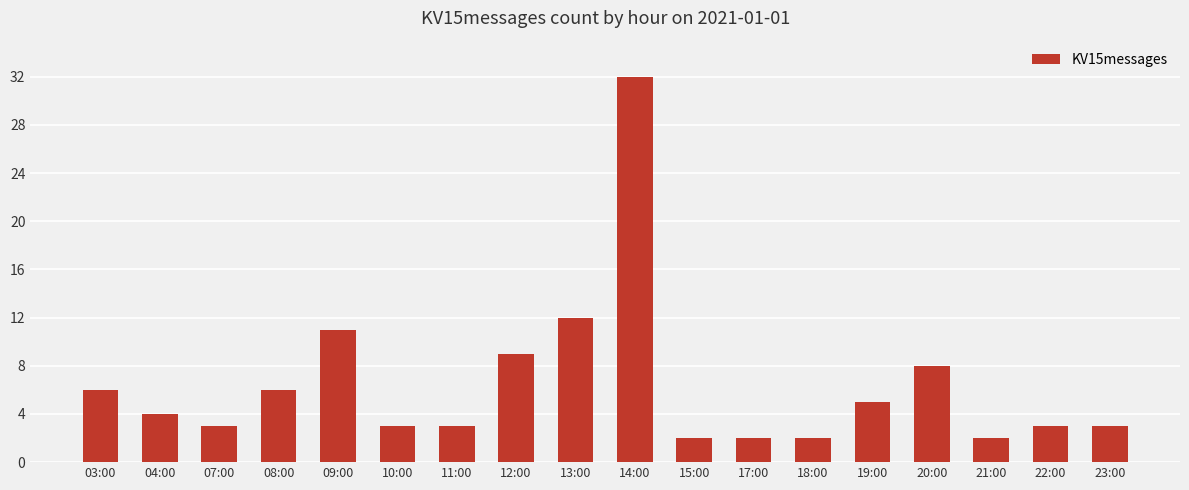

What is the maximum value shown in the chart?

32